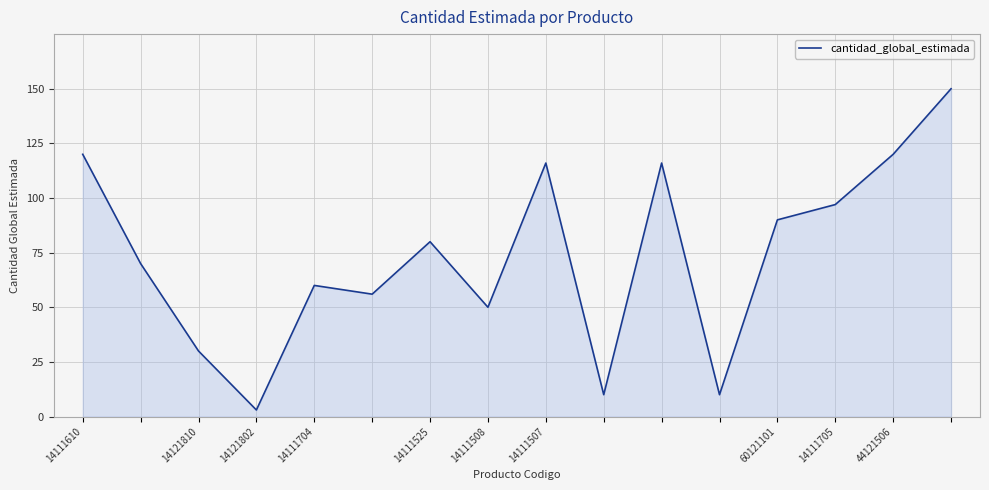

How many lines are shown in the chart?

1